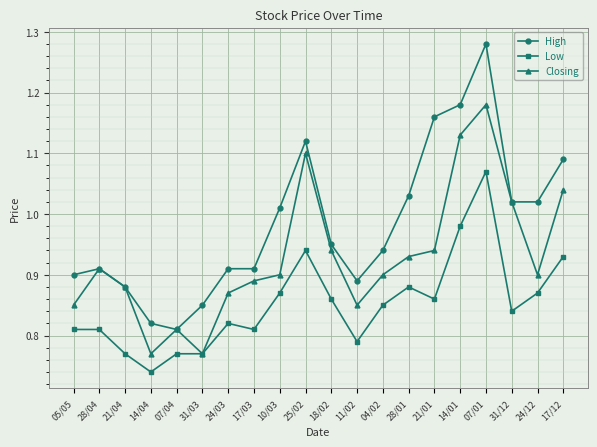

List the series in order of their overall mean, highest first.

High, Closing, Low